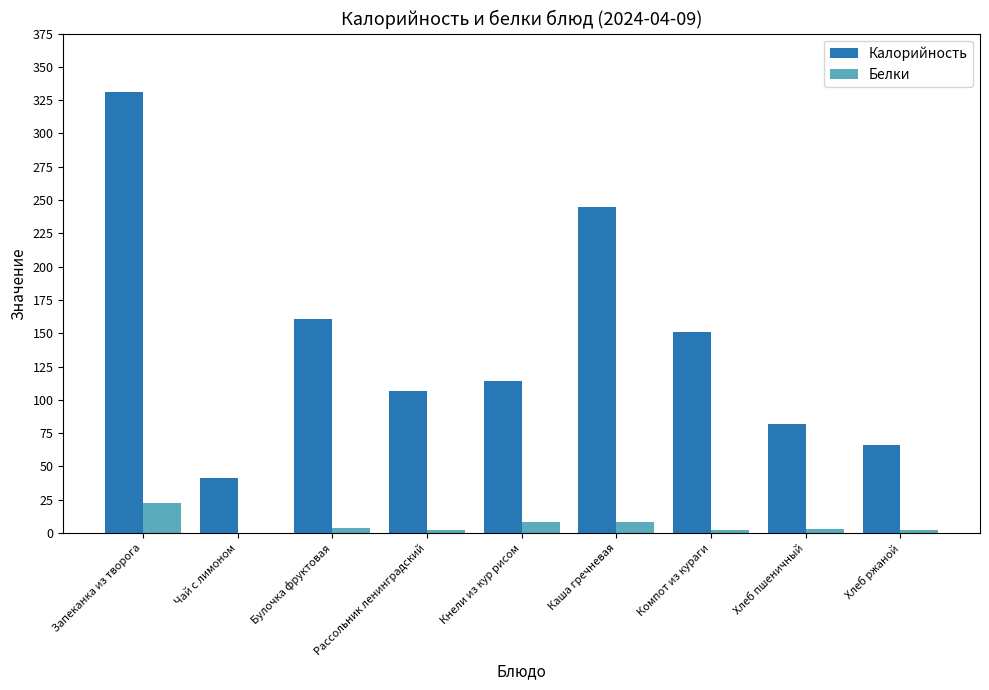

At which label does Белки first exceed 3?

Запеканка из творога